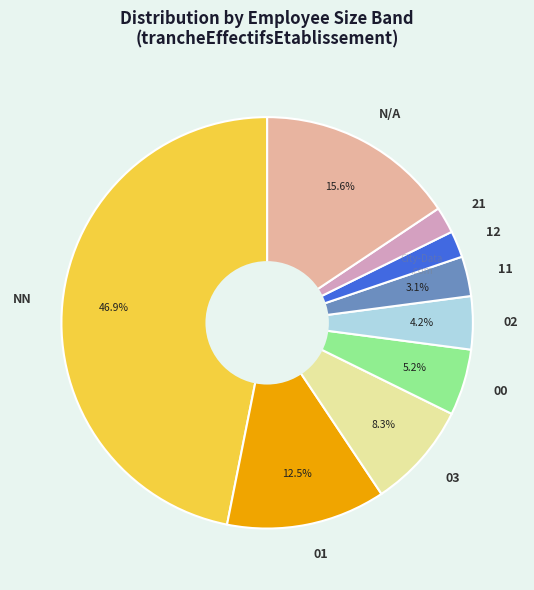

Which has a higher value, 21 or 03?

03